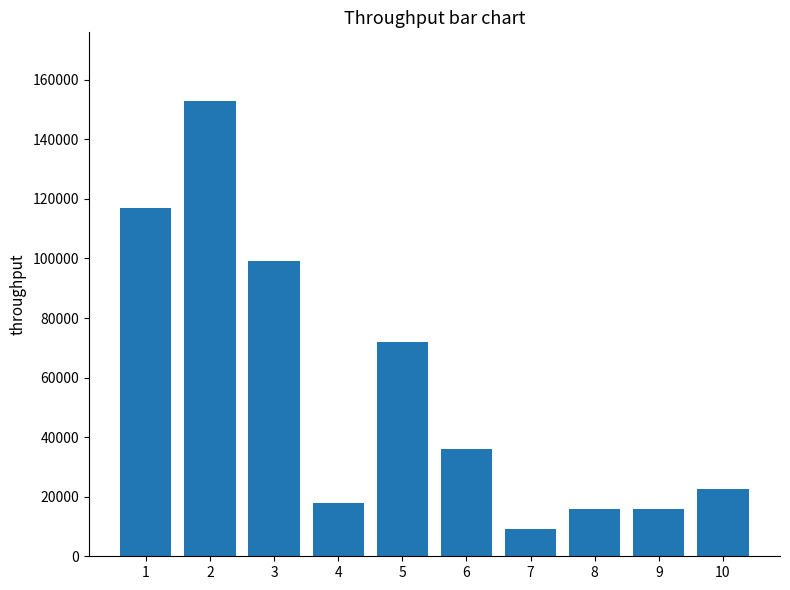

True or false: the data shows 8837 at 4.

False